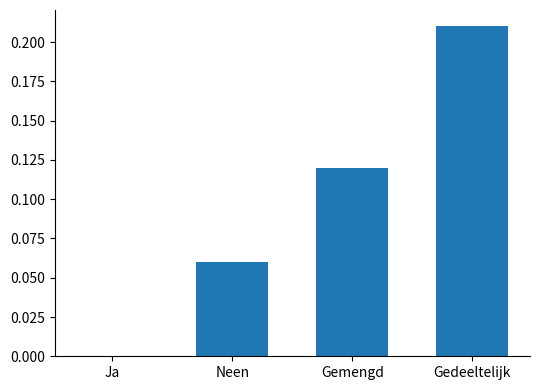

At which label is the value closest to 0?

Ja